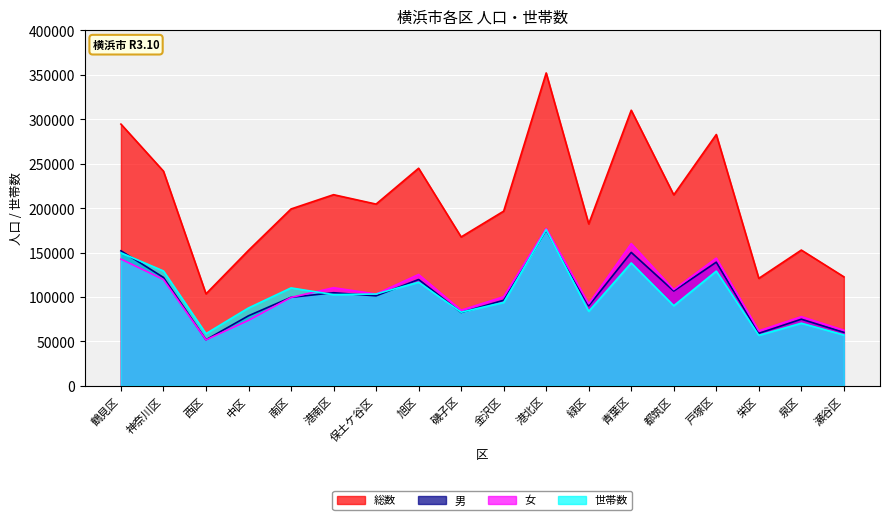

How many lines are shown in the chart?

4